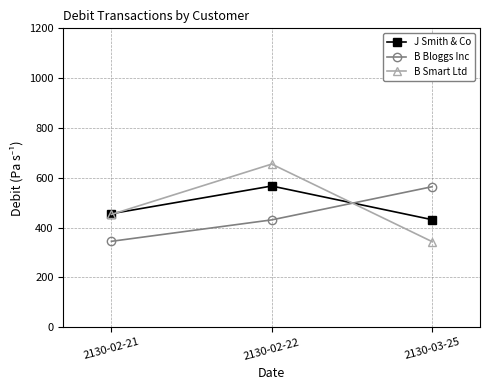

Is it true that B Bloggs Inc equals 160 at 2130-02-21?

False